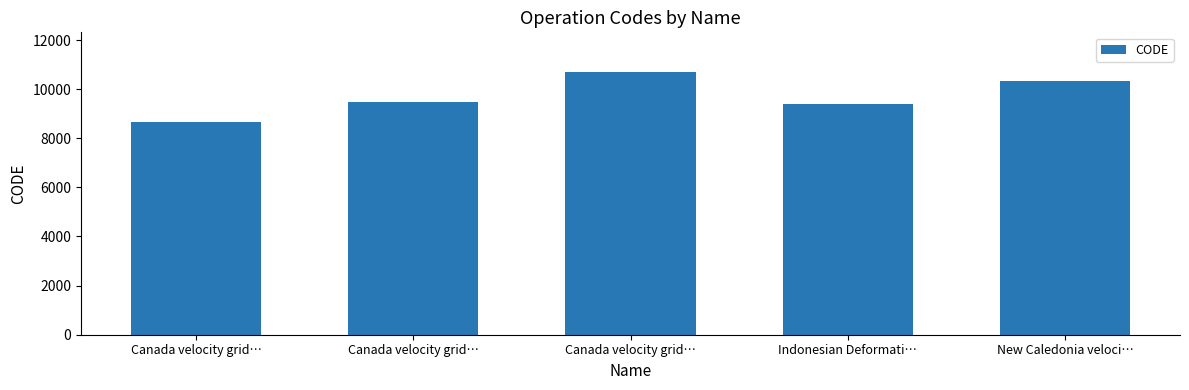

How many distinct data groups are displayed?

1